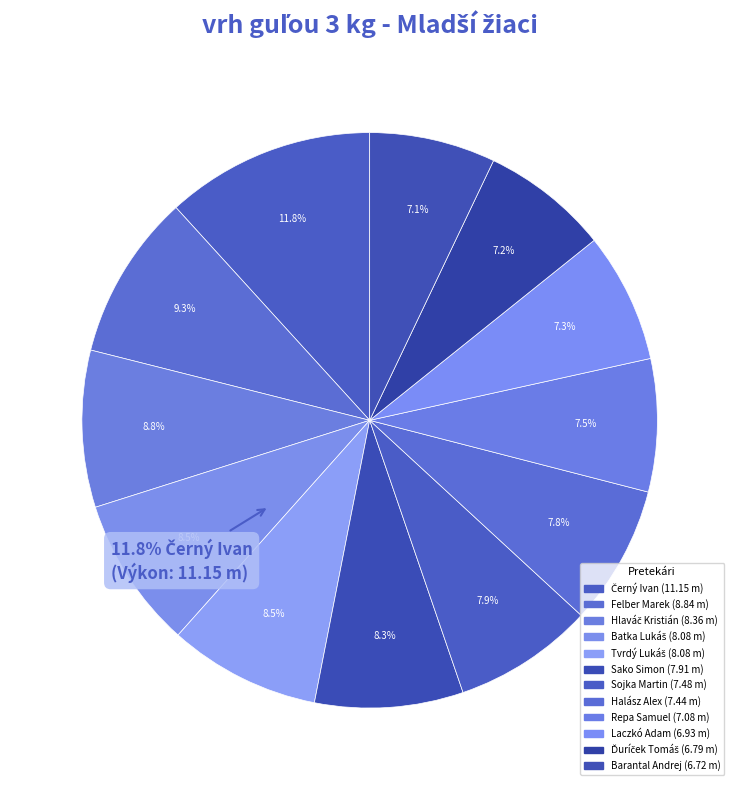

To the nearest percent, what portion does Ďuríček Tomáš represent?

7%